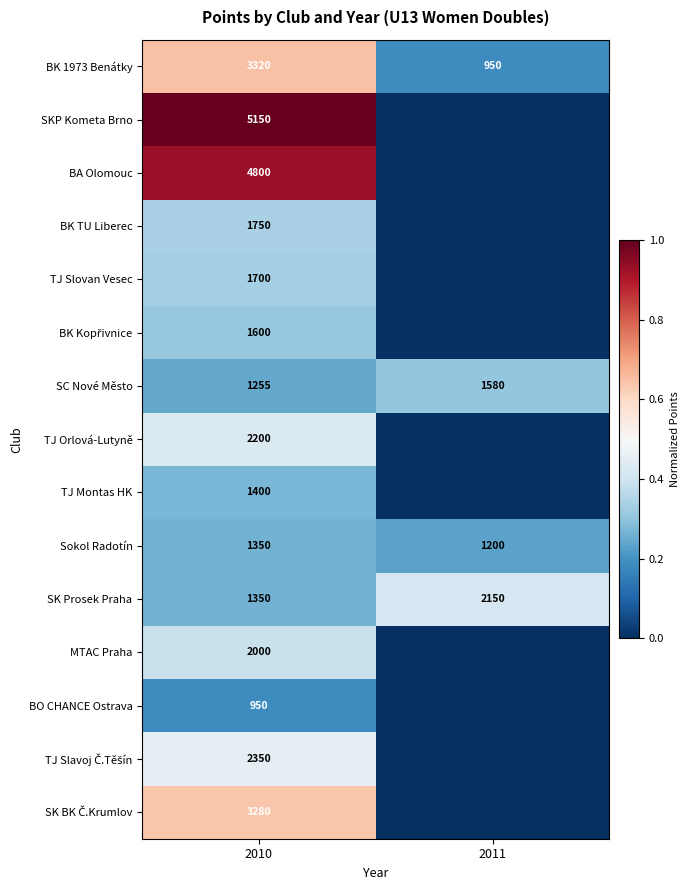

Which has a higher value, 2010 or 2011?

2010